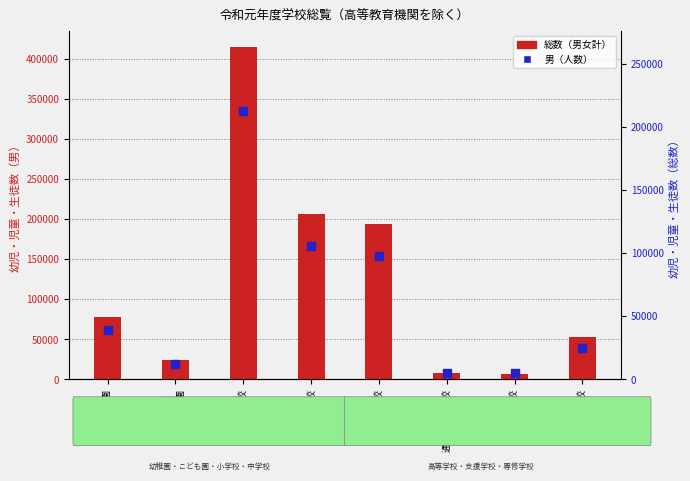

What are all the series names shown in the legend?

総数（男女計）, 男（人数）